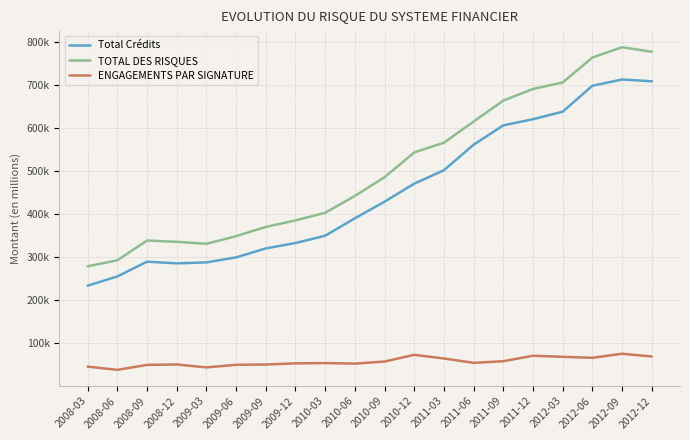

Does the chart display data point markers on the line(s)?

No